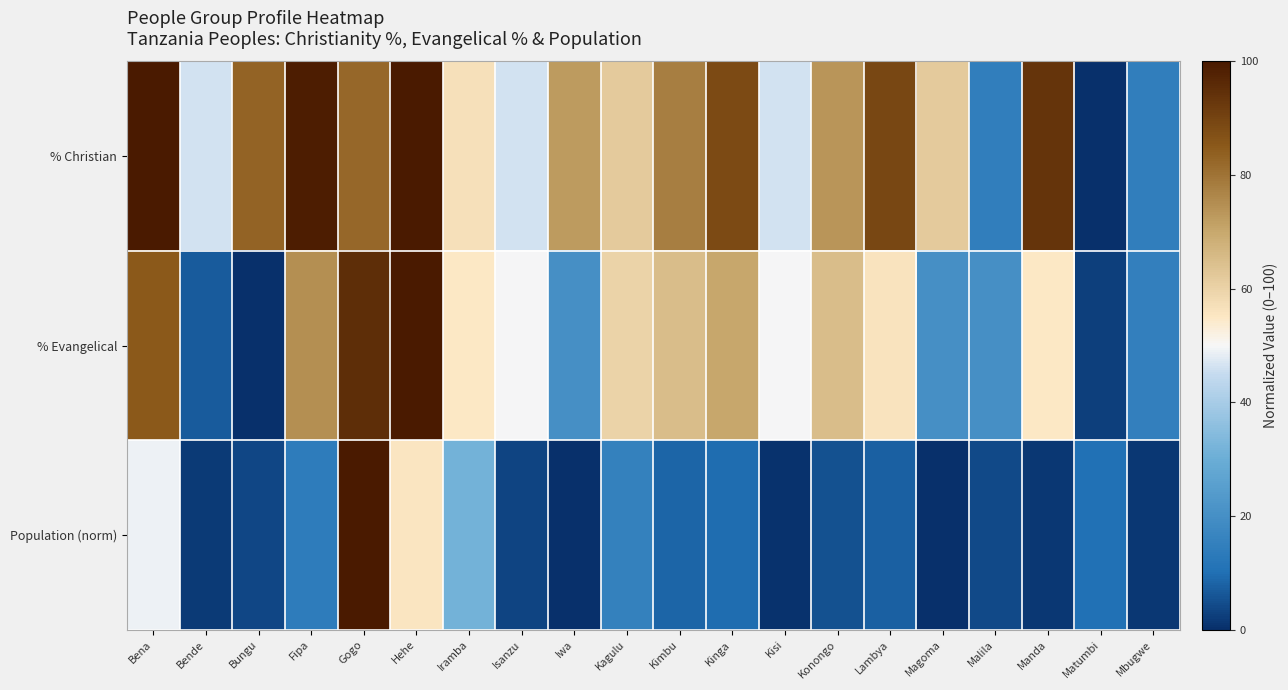

What is the spread (max minus min) of values at Kinga?

78.9